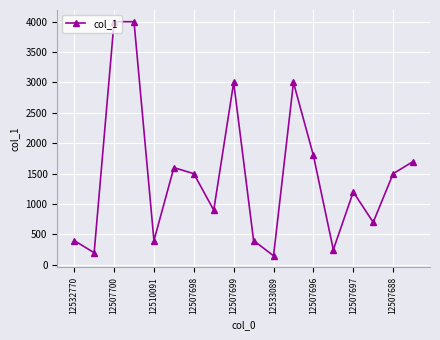

What is the sum of all values?

26700